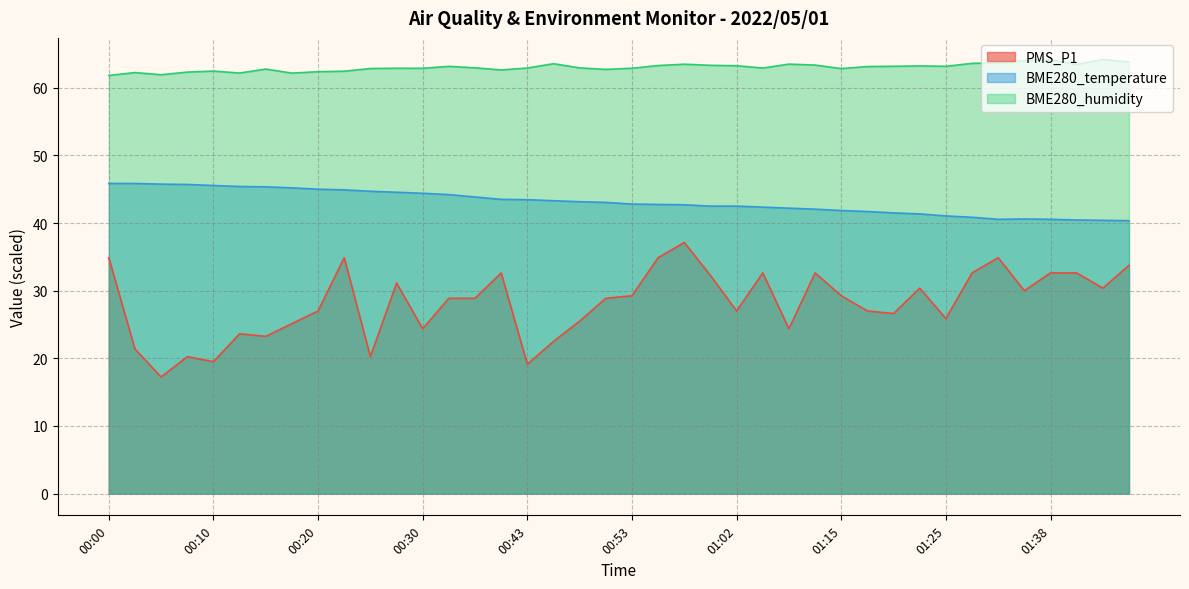

In BME280_humidity, how many points are higher than both neighbors (excluding endpoints)?

11